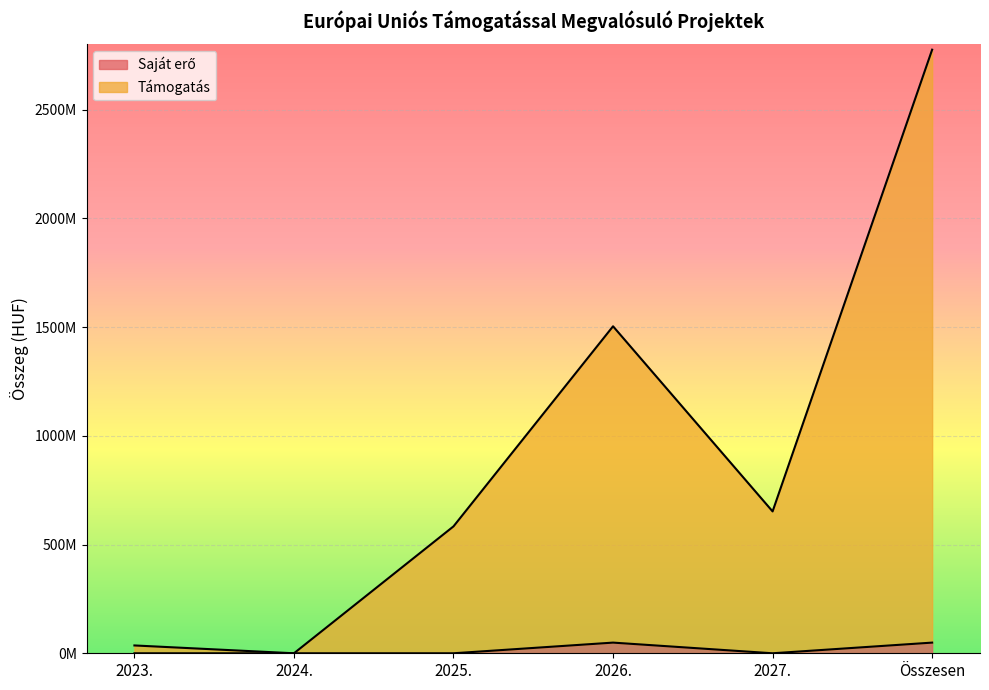

What is the difference between the second highest and minimum values in the Saját erő series?

49032452